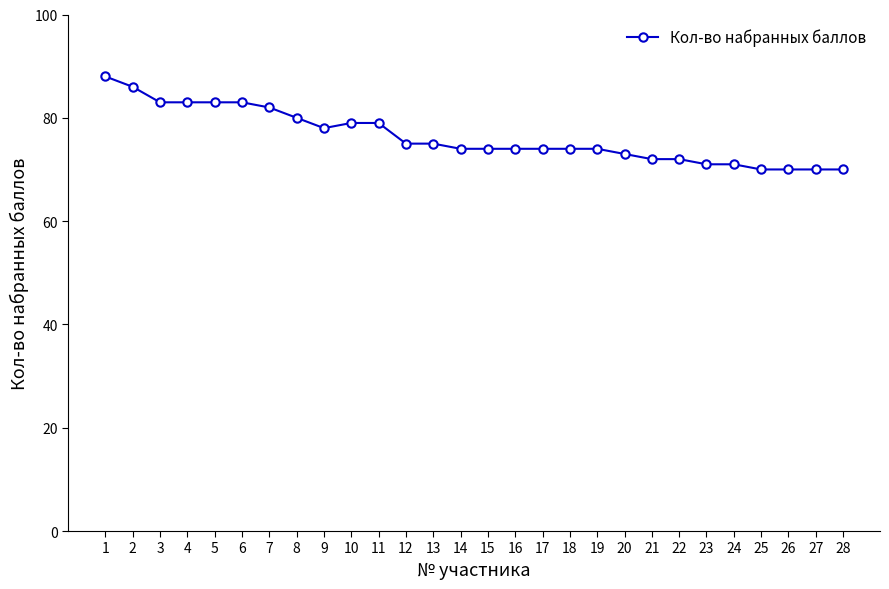

The value at 25 is 111. True or false?

False